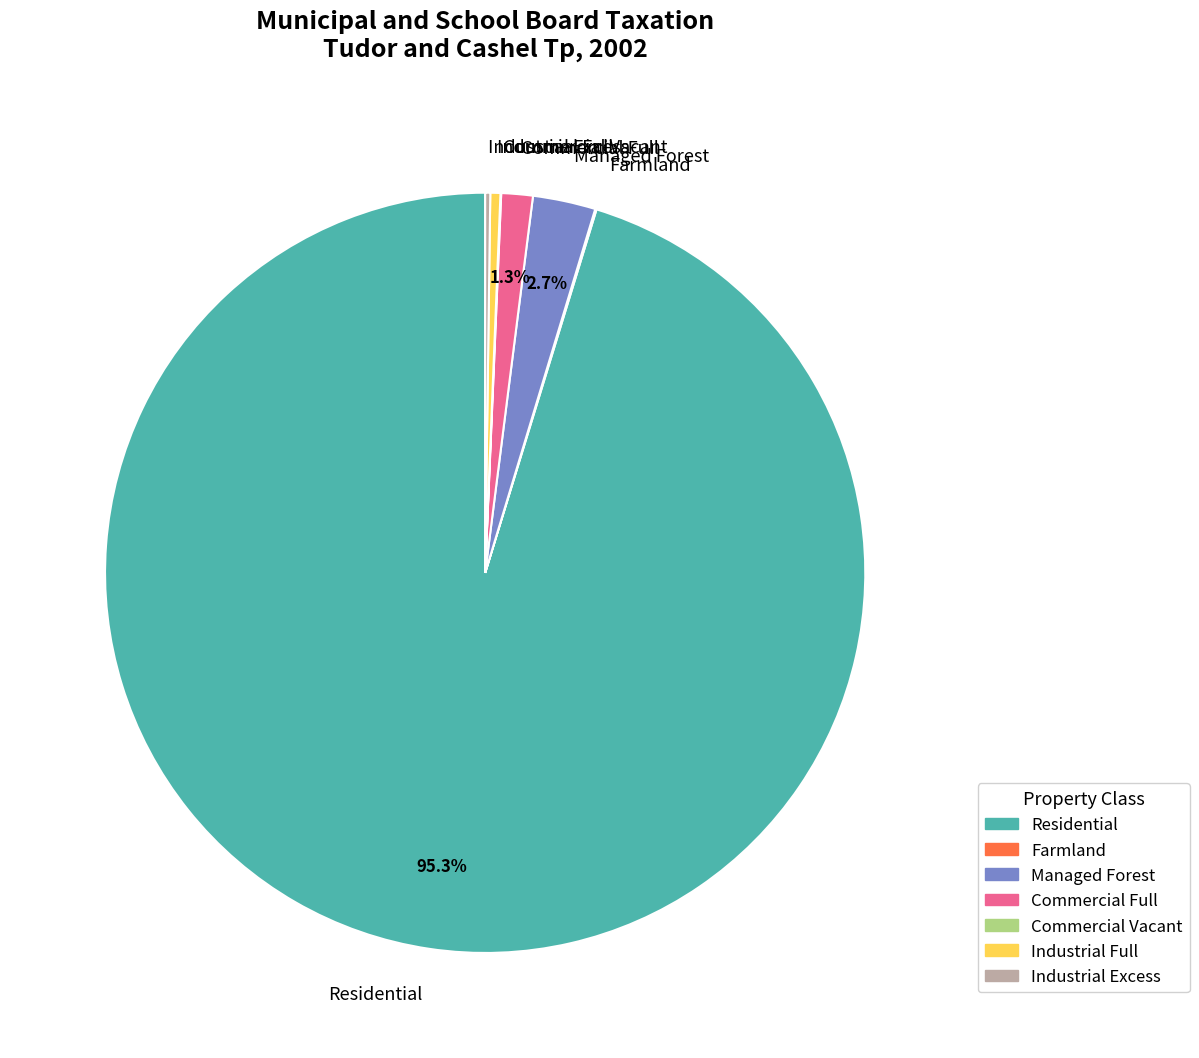

Is there any slice that represents more than half of the pie?

Yes